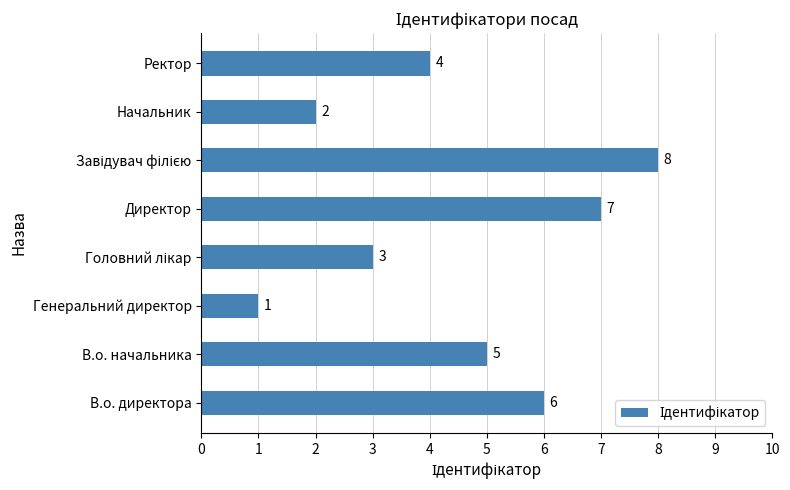

The value at Начальник is 2. True or false?

True